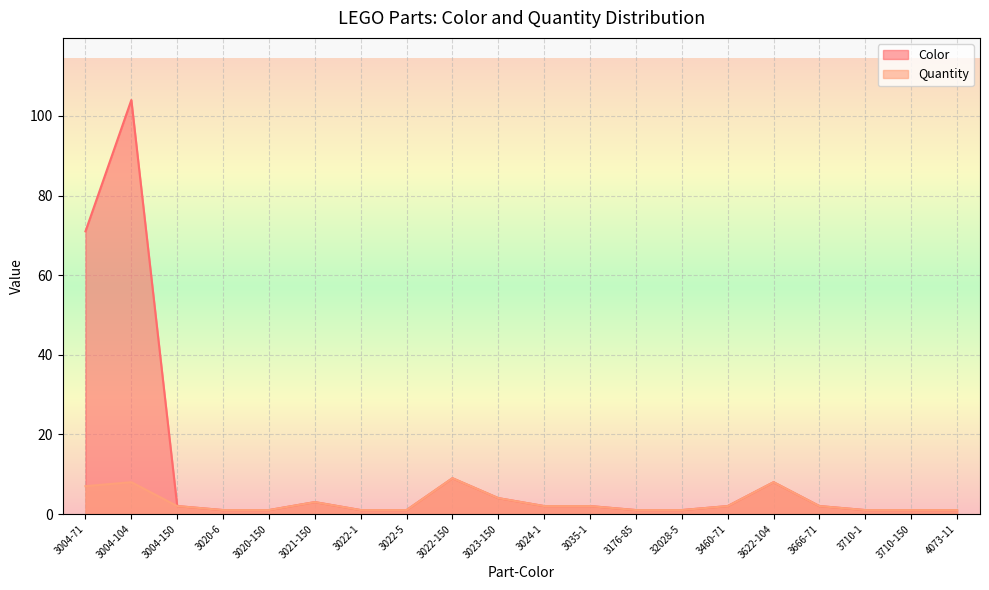

What is the label of the 15th point from the left?

3460-71